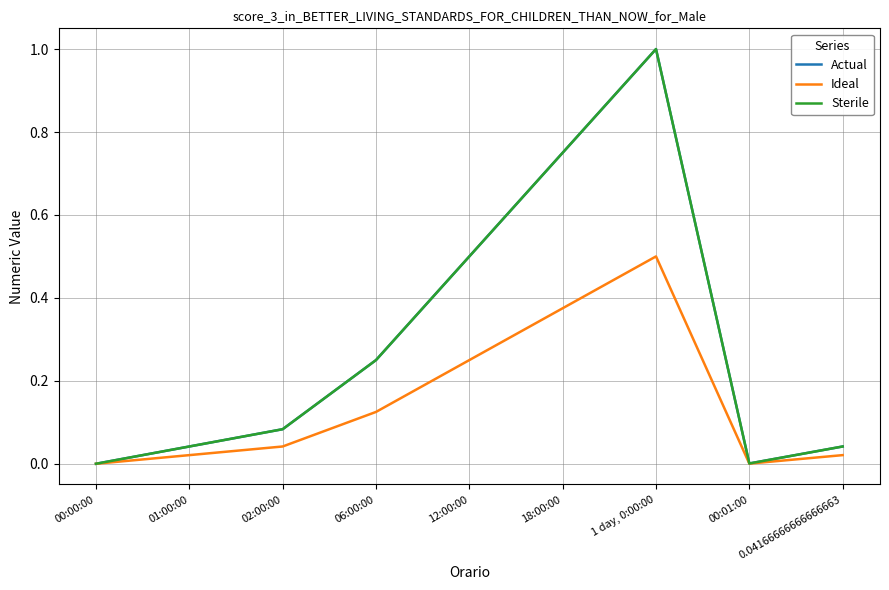

True or false: Ideal has a value of 0.0 at 01:00:00.

True